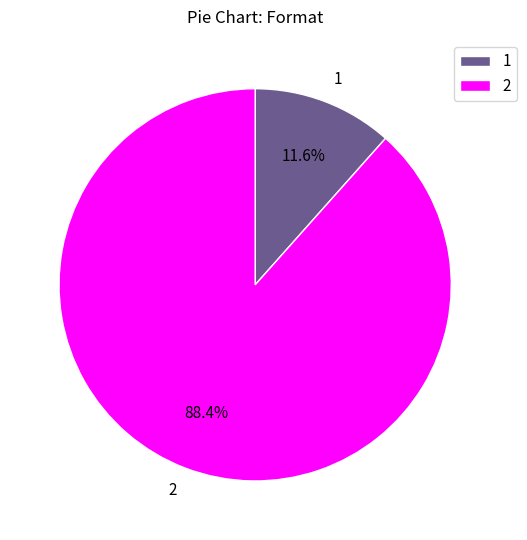

How many slices are in this pie chart?

2